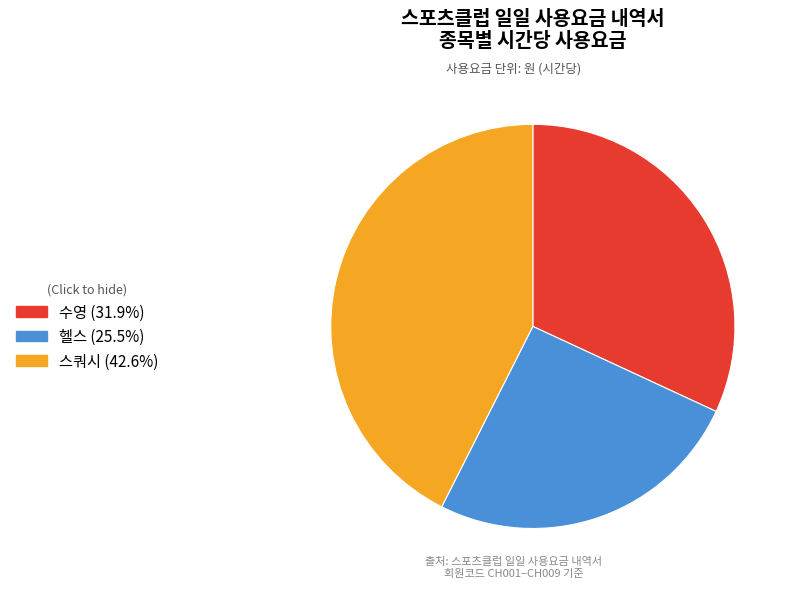

Rank the categories by value from highest to lowest.

스쿼시, 수영, 헬스